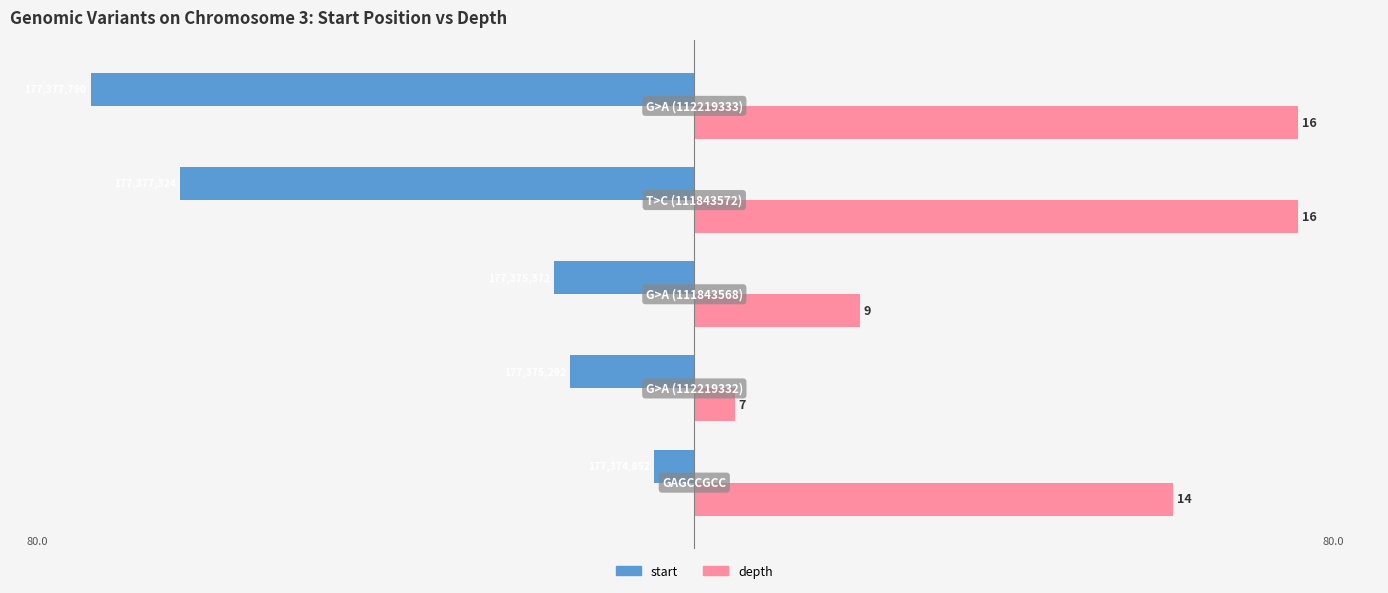

What is the minimum value shown in the chart?

-75.0